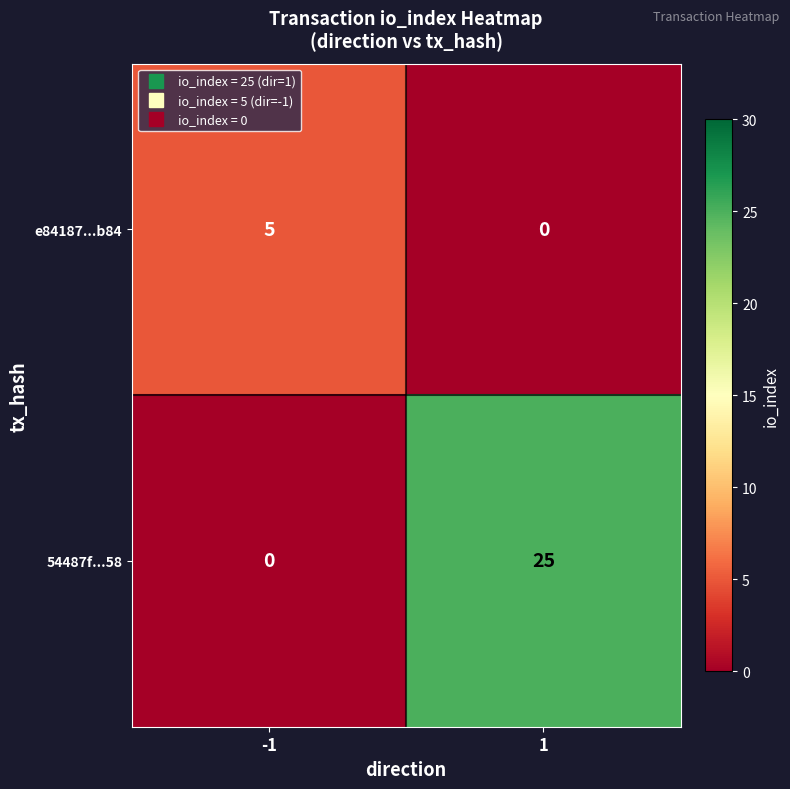

Is it true that e84187...b84 equals -2 at 1?

False